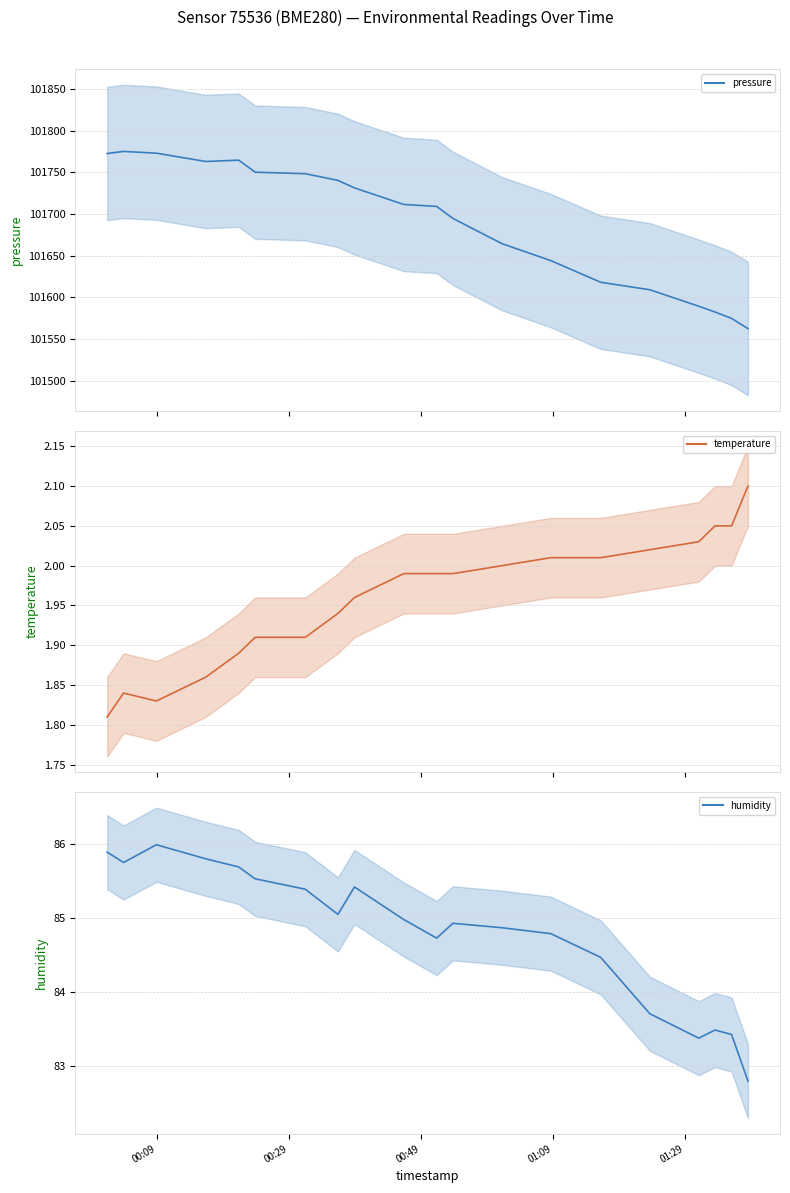

What is the sum of all temperature values?

39.2